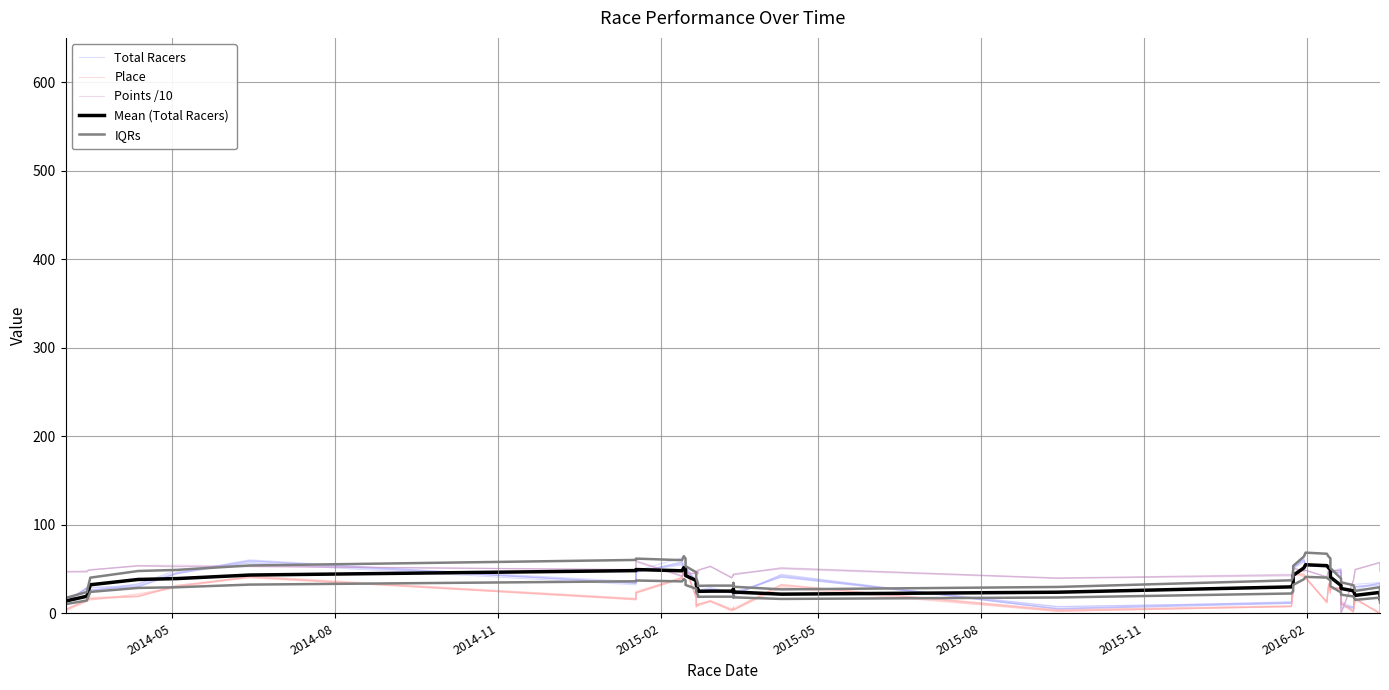

True or false: IQRs and Mean (Total Racers) cross at least once.

False